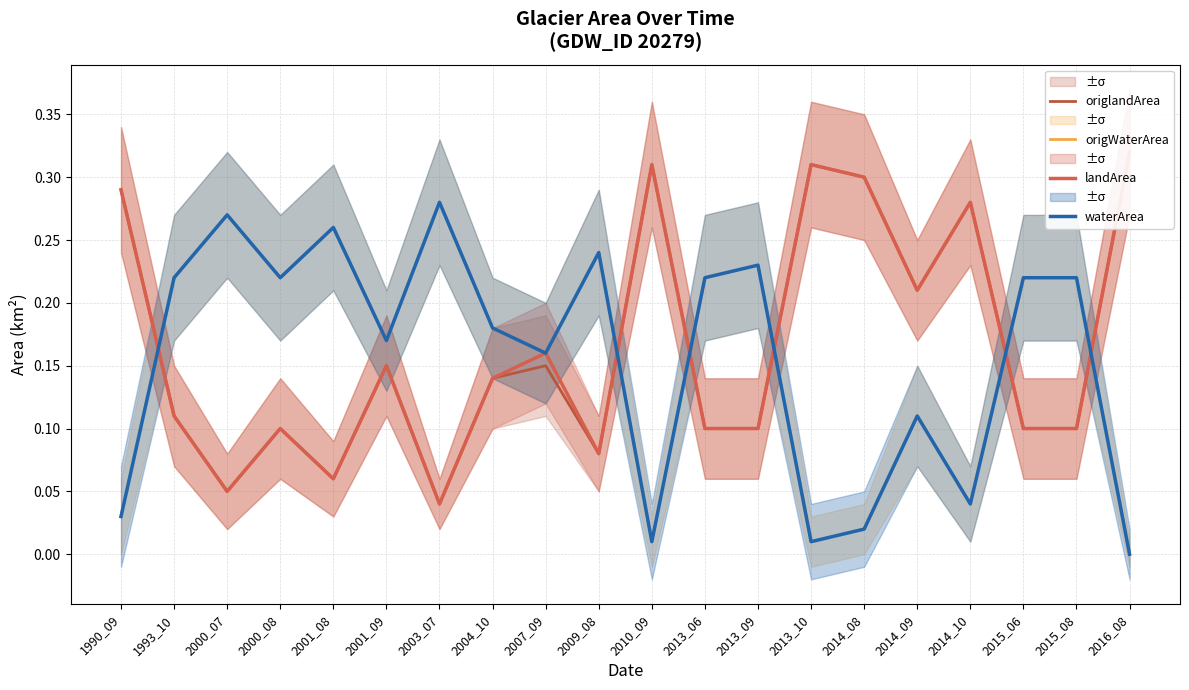

Reading left to right, list all the values displayed in this chart.

origlandArea: 1990_09=0.3	1993_10=0.1	2000_07=0.1	2000_08=0.1	2001_08=0.1	2001_09=0.1	2003_07=0.0	2004_10=0.1	2007_09=0.1	2009_08=0.1	2010_09=0.3	2013_06=0.1	2013_09=0.1	2013_10=0.3	2014_08=0.3	2014_09=0.2	2014_10=0.3	2015_06=0.1	2015_08=0.1	2016_08=0.3
origWaterArea: 1990_09=0.0	1993_10=0.2	2000_07=0.3	2000_08=0.2	2001_08=0.3	2001_09=0.2	2003_07=0.3	2004_10=0.2	2007_09=0.2	2009_08=0.2	2010_09=0.0	2013_06=0.2	2013_09=0.2	2013_10=0.0	2014_08=0.0	2014_09=0.1	2014_10=0.0	2015_06=0.2	2015_08=0.2	2016_08=0.0
landArea: 1990_09=0.3	1993_10=0.1	2000_07=0.1	2000_08=0.1	2001_08=0.1	2001_09=0.1	2003_07=0.0	2004_10=0.1	2007_09=0.2	2009_08=0.1	2010_09=0.3	2013_06=0.1	2013_09=0.1	2013_10=0.3	2014_08=0.3	2014_09=0.2	2014_10=0.3	2015_06=0.1	2015_08=0.1	2016_08=0.3
waterArea: 1990_09=0.0	1993_10=0.2	2000_07=0.3	2000_08=0.2	2001_08=0.3	2001_09=0.2	2003_07=0.3	2004_10=0.2	2007_09=0.2	2009_08=0.2	2010_09=0.0	2013_06=0.2	2013_09=0.2	2013_10=0.0	2014_08=0.0	2014_09=0.1	2014_10=0.0	2015_06=0.2	2015_08=0.2	2016_08=0.0